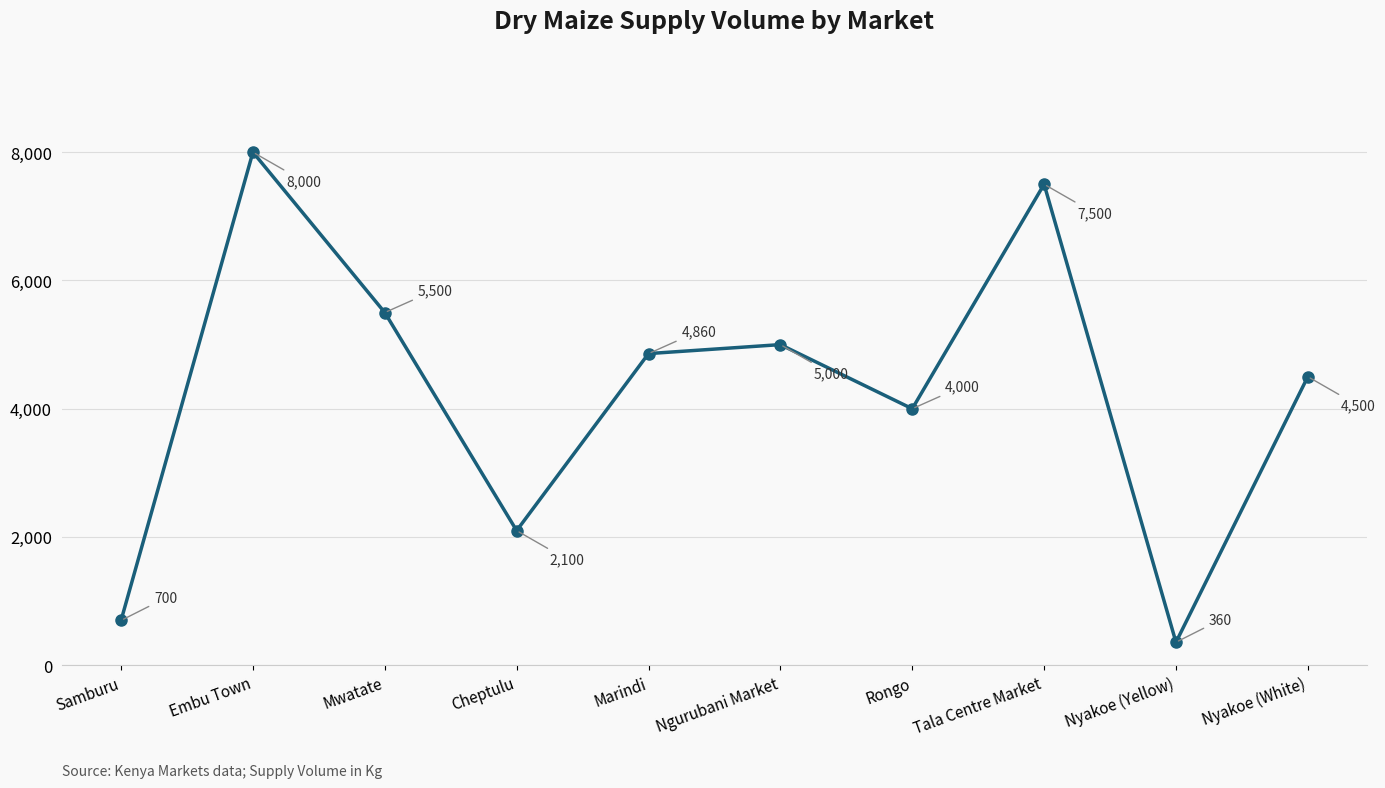

Rank the categories by value from lowest to highest.

Nyakoe (Yellow), Samburu, Cheptulu, Rongo, Nyakoe (White), Marindi, Ngurubani Market, Mwatate, Tala Centre Market, Embu Town